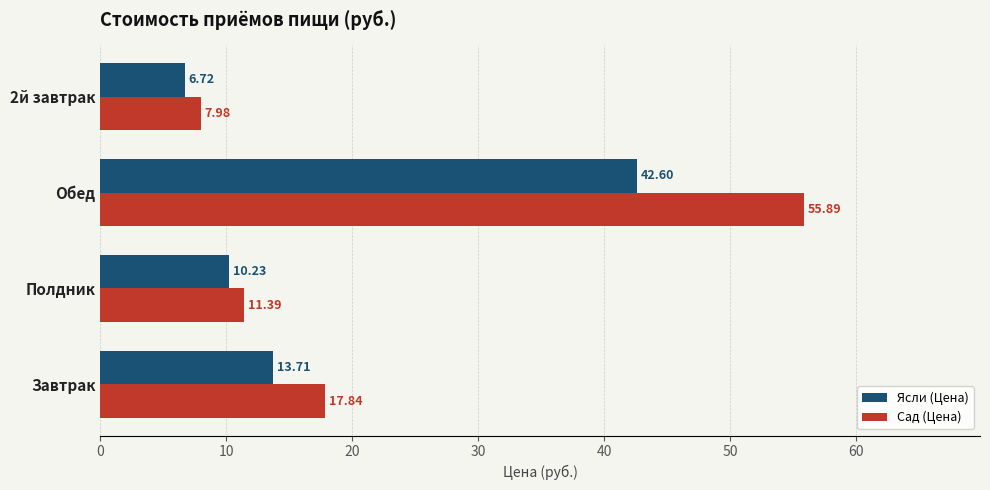

How many values in the Ясли (Цена) series exceed 13?

2